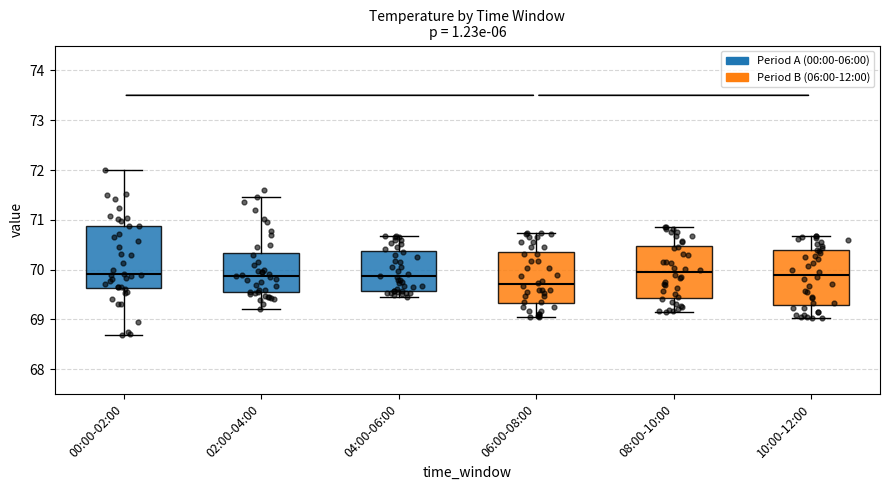

Reading left to right, read every box against the y-axis: the position of its median line, the range the box covers, and the ends of its whiskers. The values are not printed on the chart, so give them approximately, as read against the axis.

00:00-02:00: median 69.9, box 69.6 to 70.9, whiskers 68.7 to 72.0
02:00-04:00: median 69.9, box 69.5 to 70.3, whiskers 69.2 to 71.5
04:00-06:00: median 69.9, box 69.6 to 70.4, whiskers 69.5 to 70.7
06:00-08:00: median 69.7, box 69.3 to 70.4, whiskers 69.1 to 70.7
08:00-10:00: median 69.9, box 69.4 to 70.5, whiskers 69.2 to 70.9
10:00-12:00: median 69.9, box 69.3 to 70.4, whiskers 69.0 to 70.7